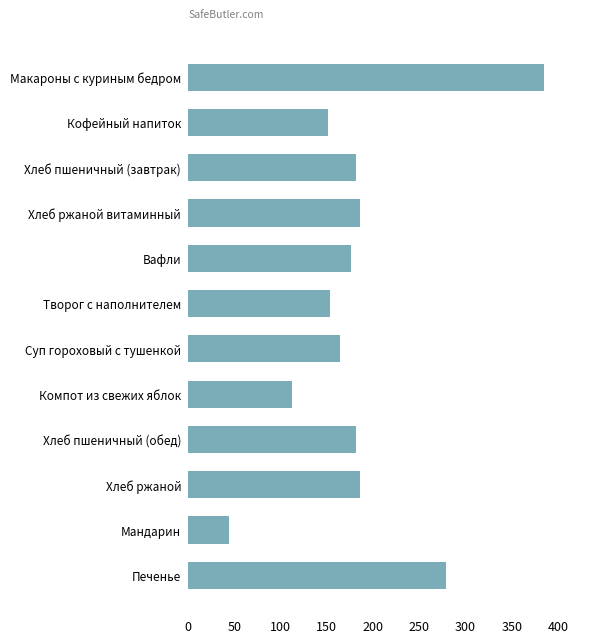

The chart shows a value of 186.0 at Хлеб ржаной витаминный. True or false?

True